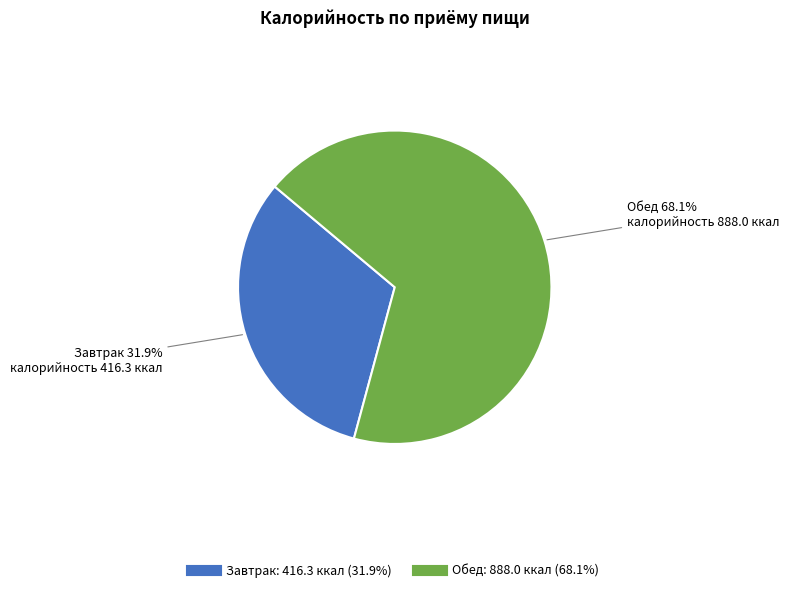

What is the smallest slice in the pie chart?

Завтрак